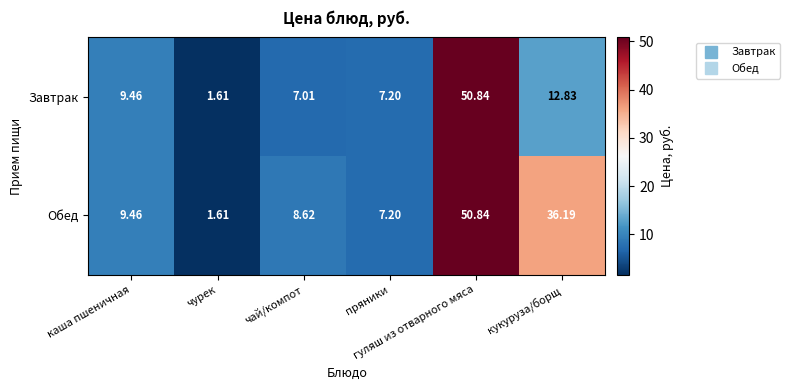

List the series in order of their overall mean, lowest first.

Завтрак, Обед